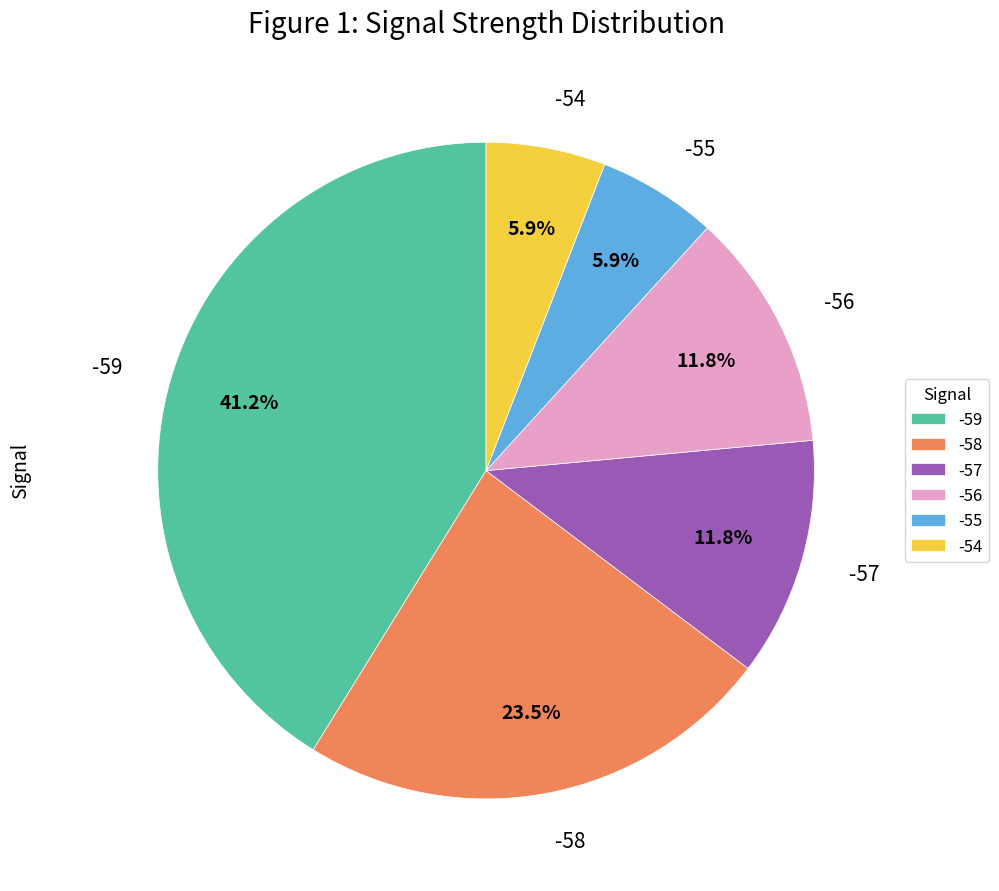

To the nearest percent, what portion does -59 represent?

41%